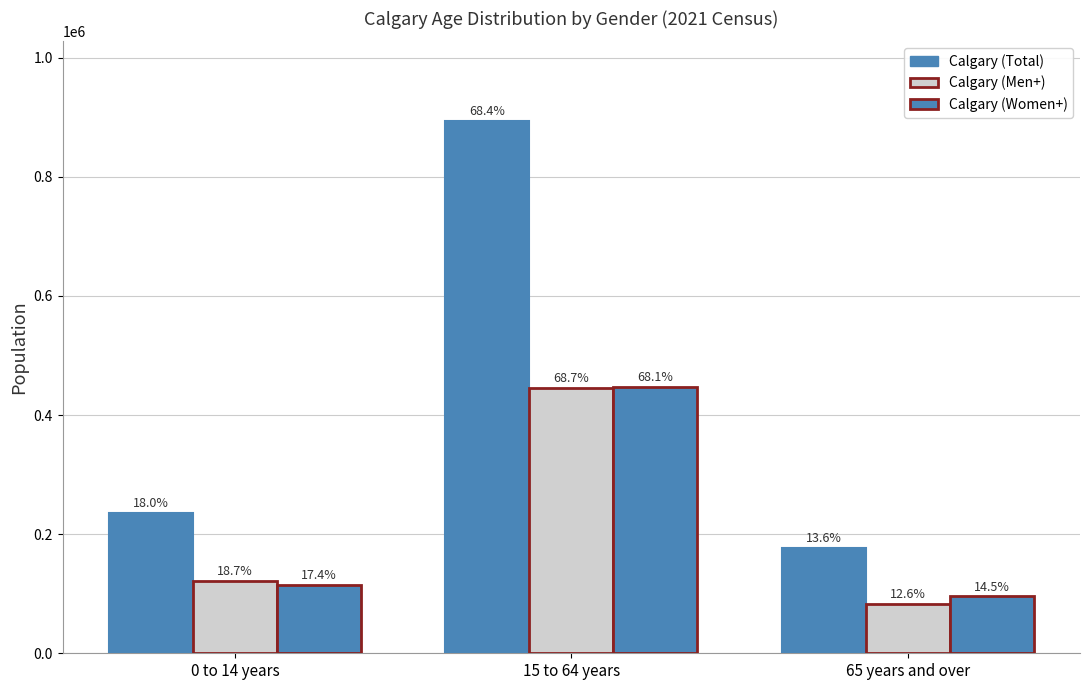

The Calgary (Men+) series shows 18273 at 65 years and over. True or false?

False